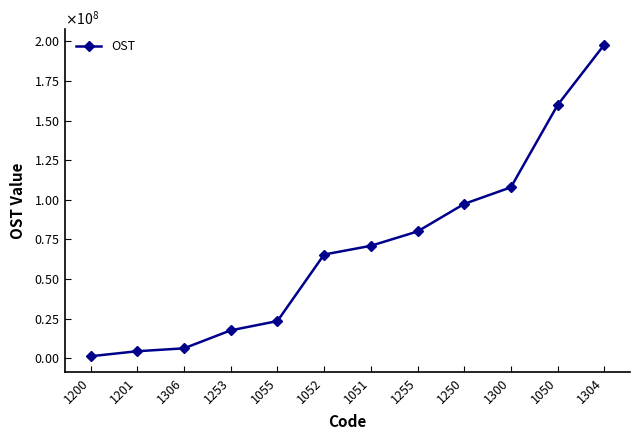

Does the chart display data point markers on the line(s)?

Yes